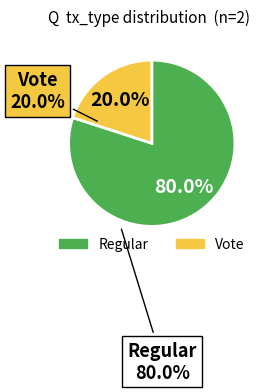

Is Vote the majority of the pie?

No